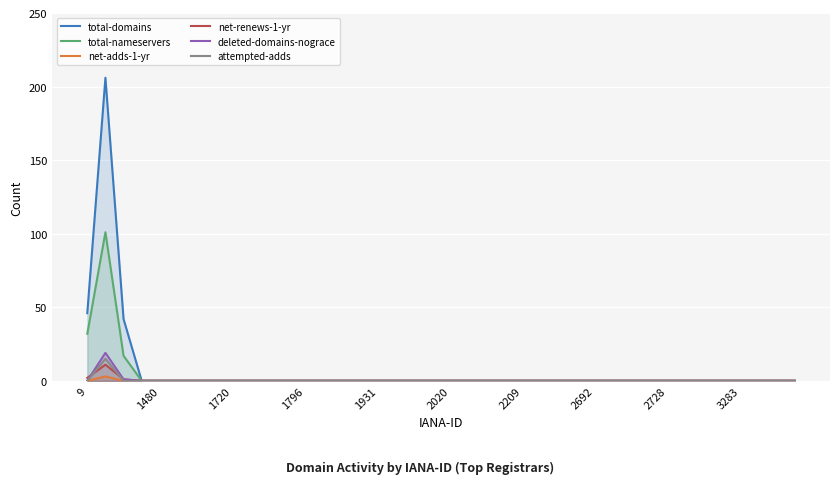

True or false: total-nameservers has a value of 0 at 1796.

True